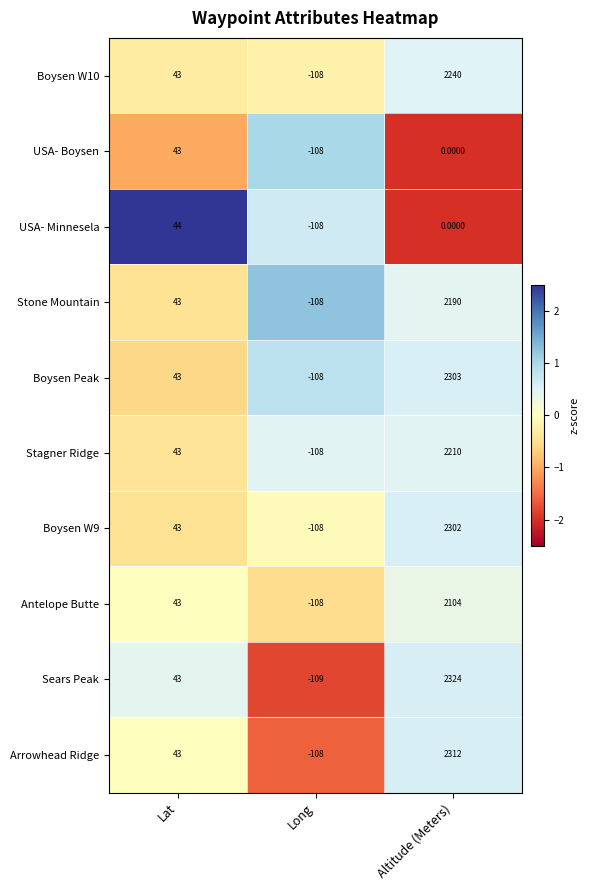

What is the spread (max minus min) of values at Altitude (Meters)?

2324